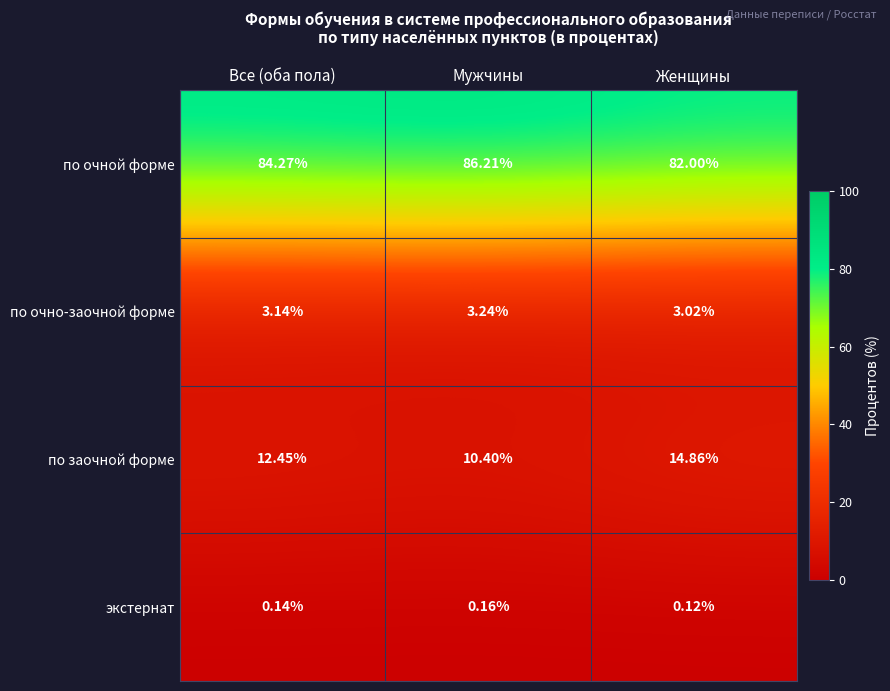

Where is экстернат nearest to the value 0?

Женщины